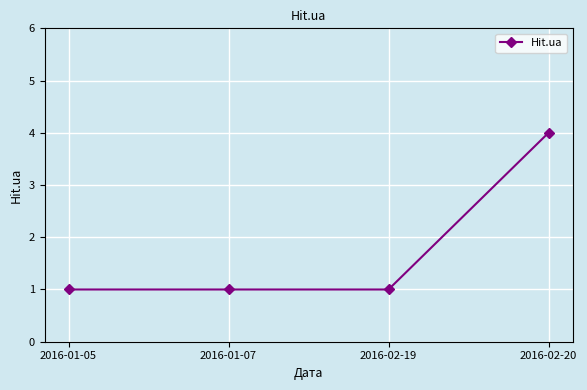

Which has a higher value, 2016-02-19 or 2016-02-20?

2016-02-20